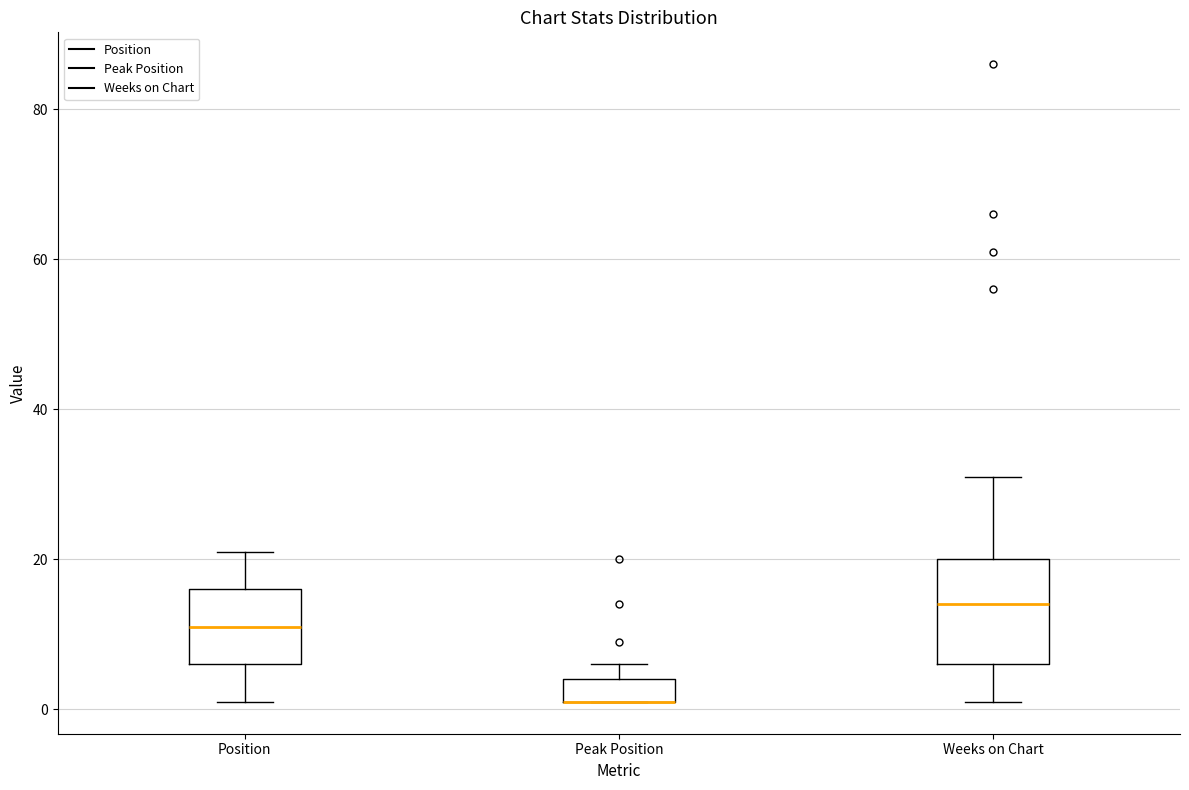

Reading left to right, transcribe this box plot: for each box, give where its median line is, the range the box spans, and where its two whiskers end, as read against the y-axis. The values are not printed on the chart, so give them approximately, as read against the axis.

Position: median 12, box 6 to 16, whiskers 2 to 22
Peak Position: median 2 (drawn on the box's lower edge), box 2 to 4, whiskers 2 to 6
Weeks on Chart: median 14, box 6 to 20, whiskers 2 to 32